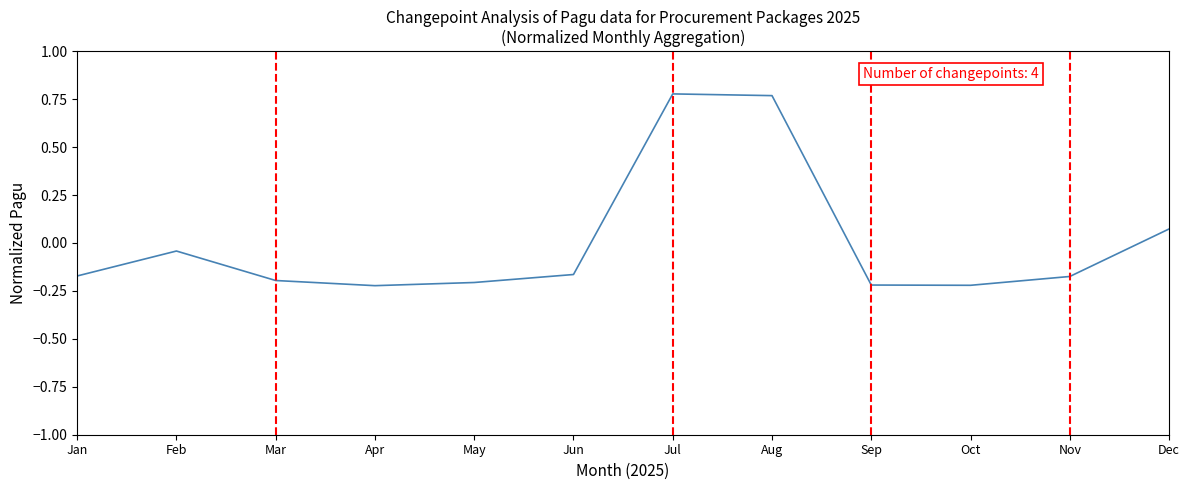

Where does the data first go above 0?

Jul